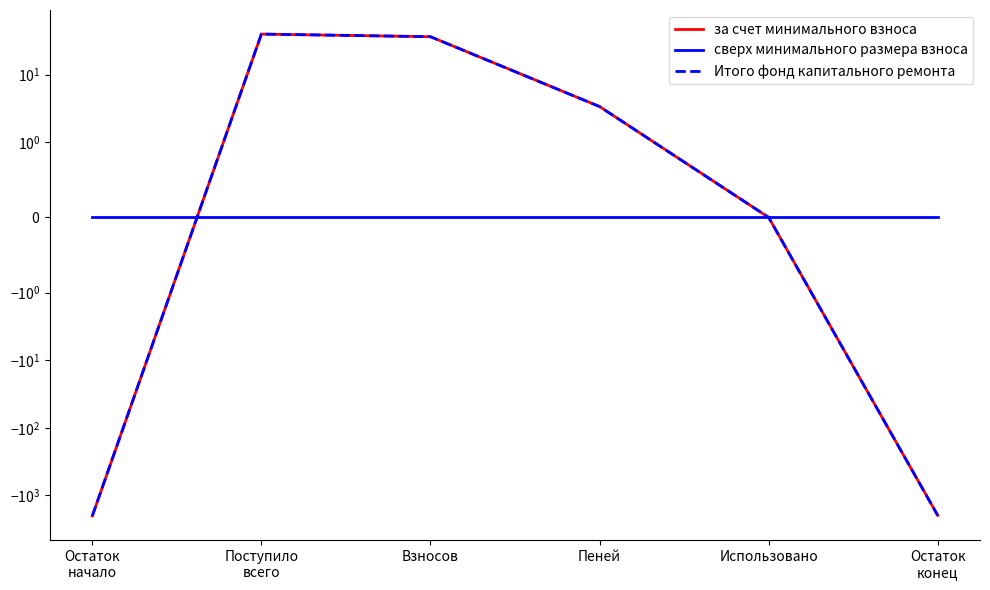

What is the label of the 6th point from the left?

Остаток
конец